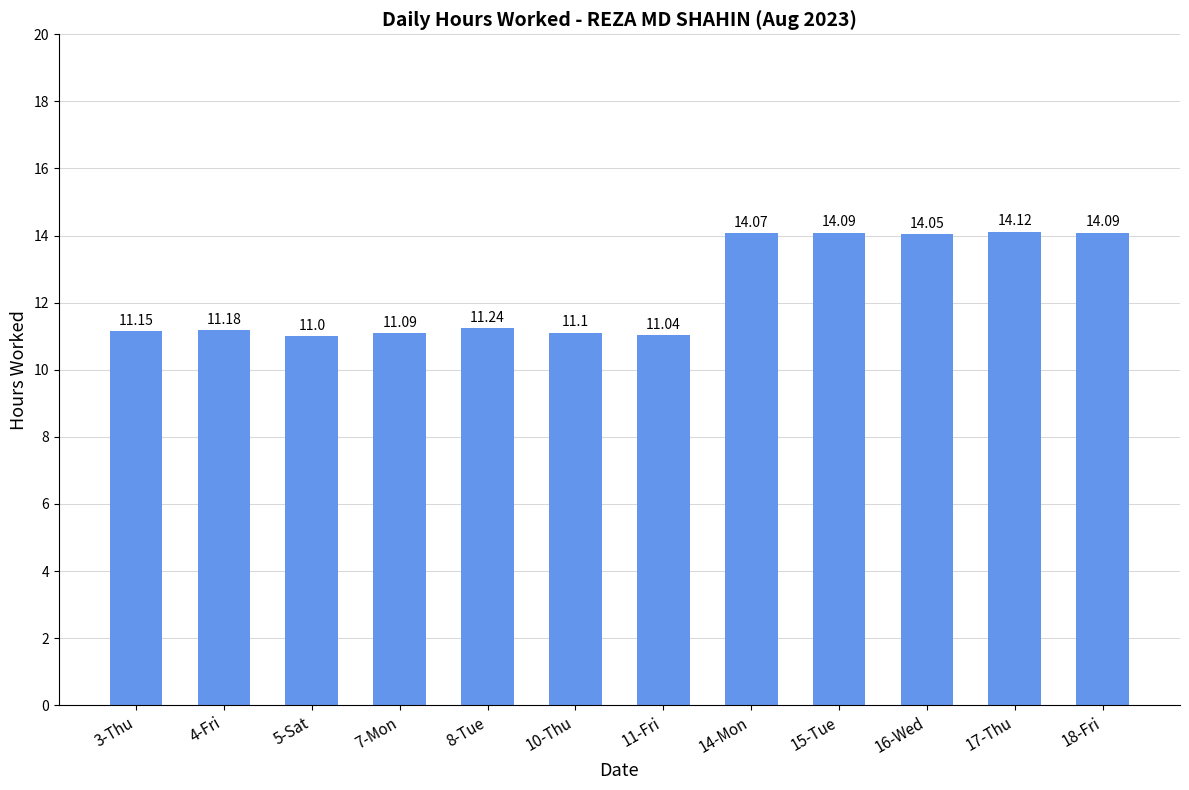

What is the average value?

12.4